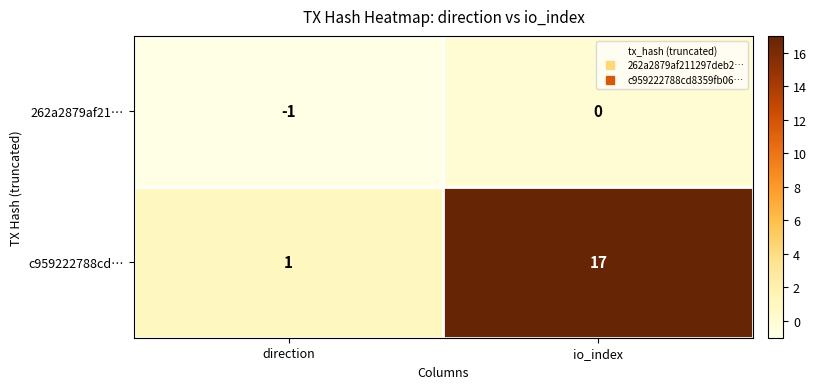

Count the number of categories in the chart.

2